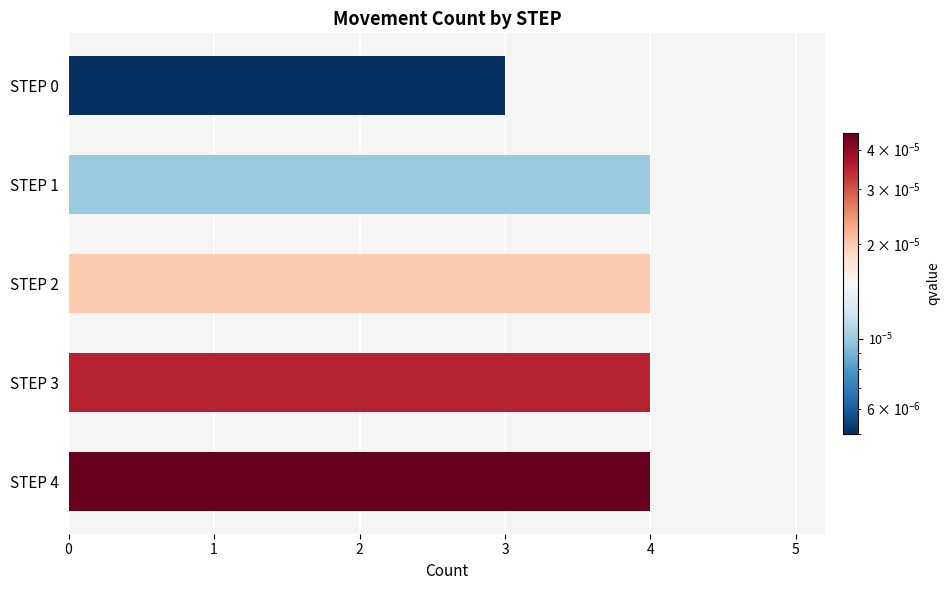

What is the value of the 2nd bar from the top?

4